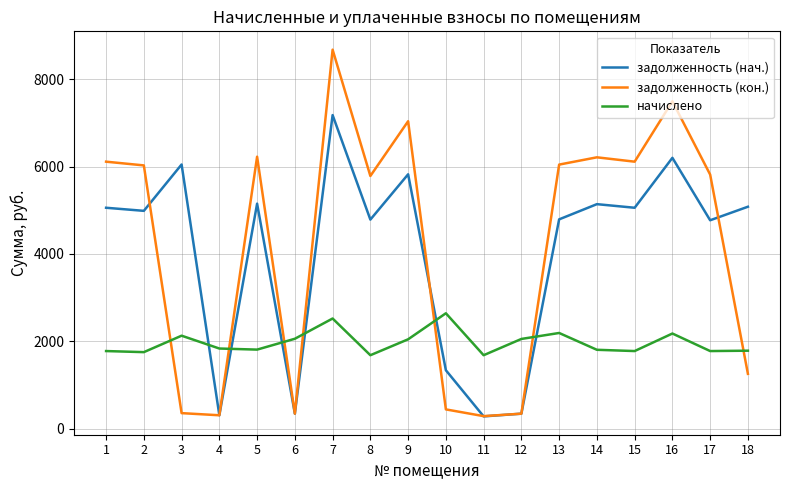

How many times do задолженность (нач.) and начислено cross each other?

6